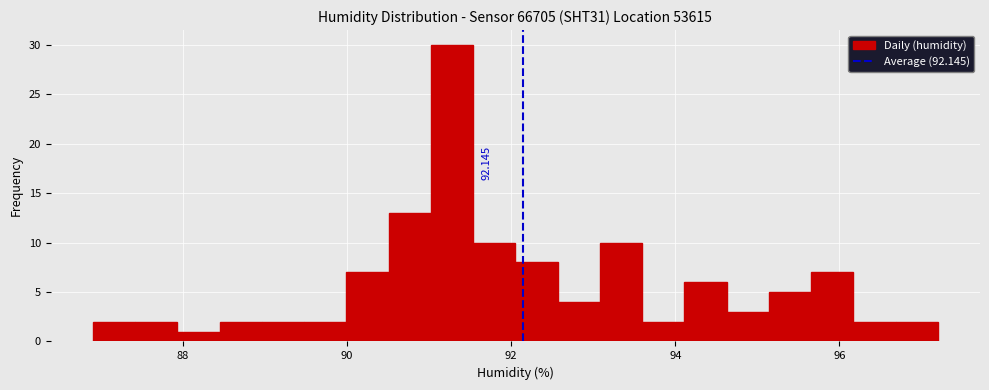

Read against the x-axis, roughly where is the centre of the tallest bar?

91.2